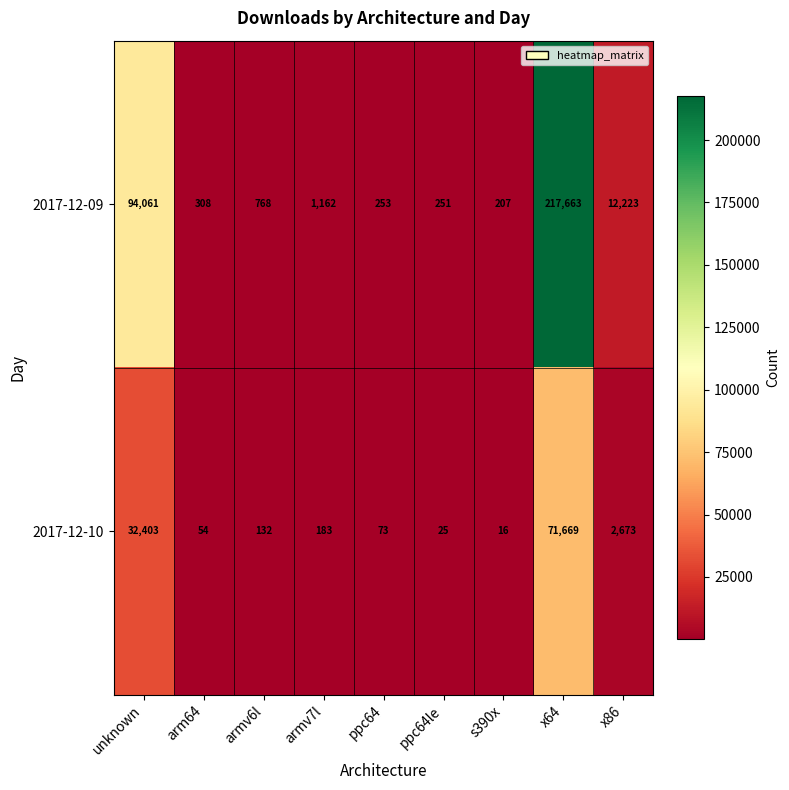

Which category has the lowest value across all series?

s390x